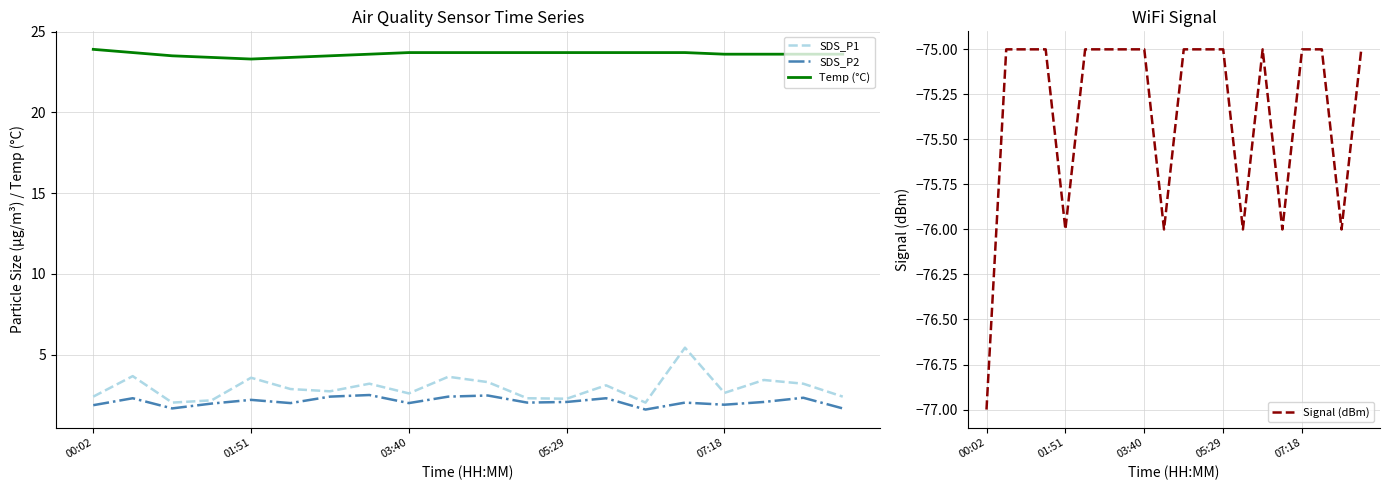

Which series has the largest total across all categories?

Temp (°C)